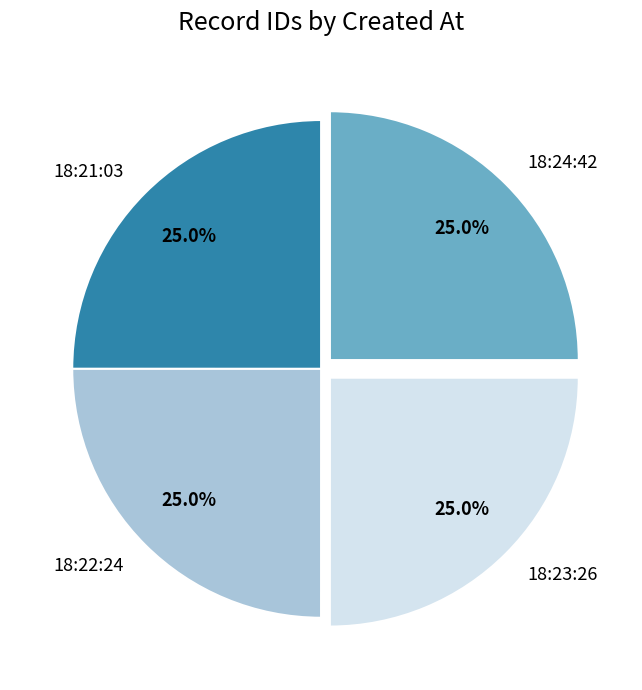

What is the total percentage of 18:24:42 and 18:22:24?

50.0%